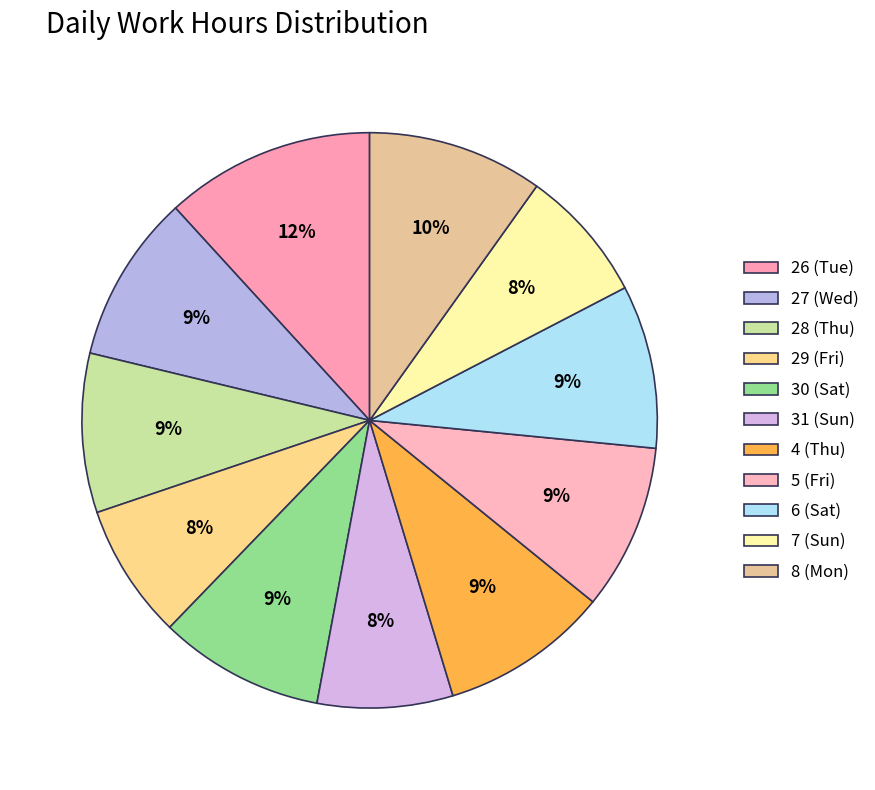

Rank the categories by value from highest to lowest.

26 (Tue), 8 (Mon), 4 (Thu), 27 (Wed), 5 (Fri), 30 (Sat), 6 (Sat), 28 (Thu), 31 (Sun), 29 (Fri), 7 (Sun)